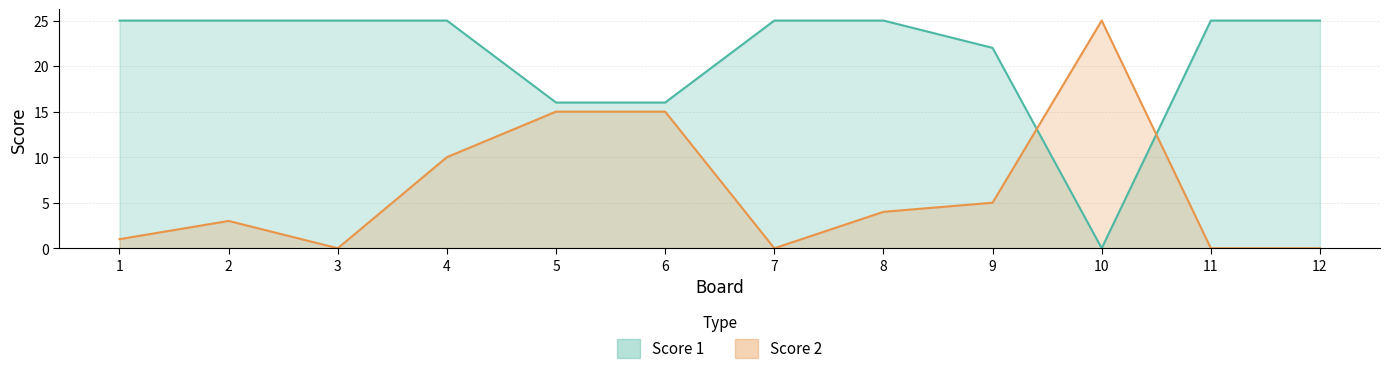

What is the spread (max minus min) of values at 4?

15